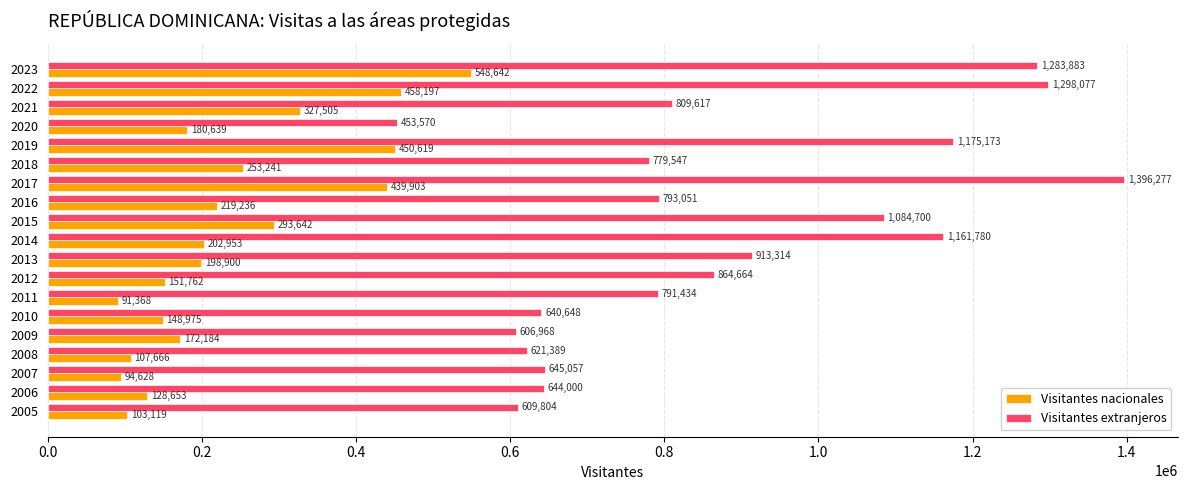

How many values in the Visitantes extranjeros series are below 793051?

9